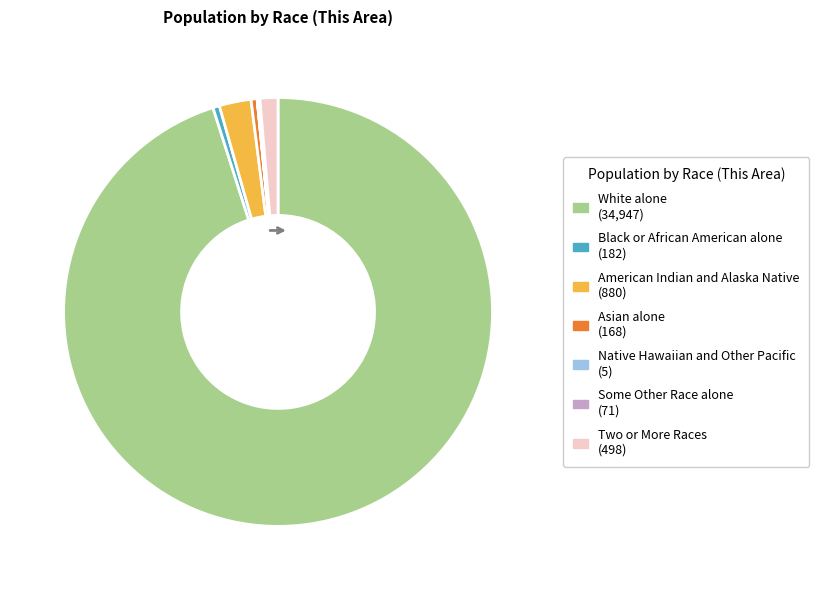

Is it true that White alone is 95% of the pie?

True